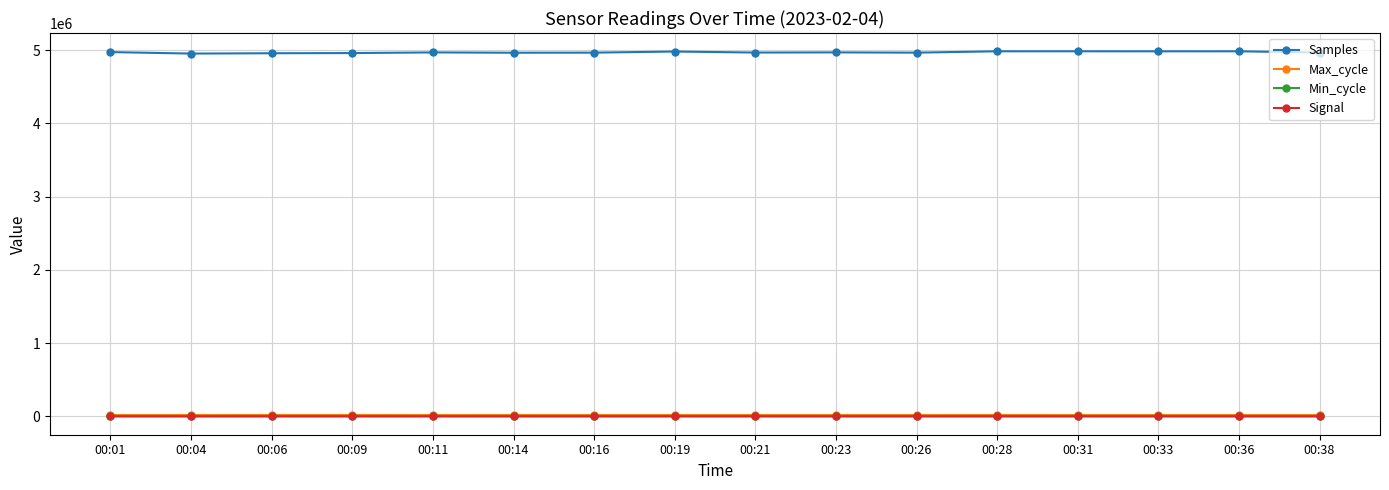

What is the difference between the maximum and second lowest values in the Max_cycle series?

589